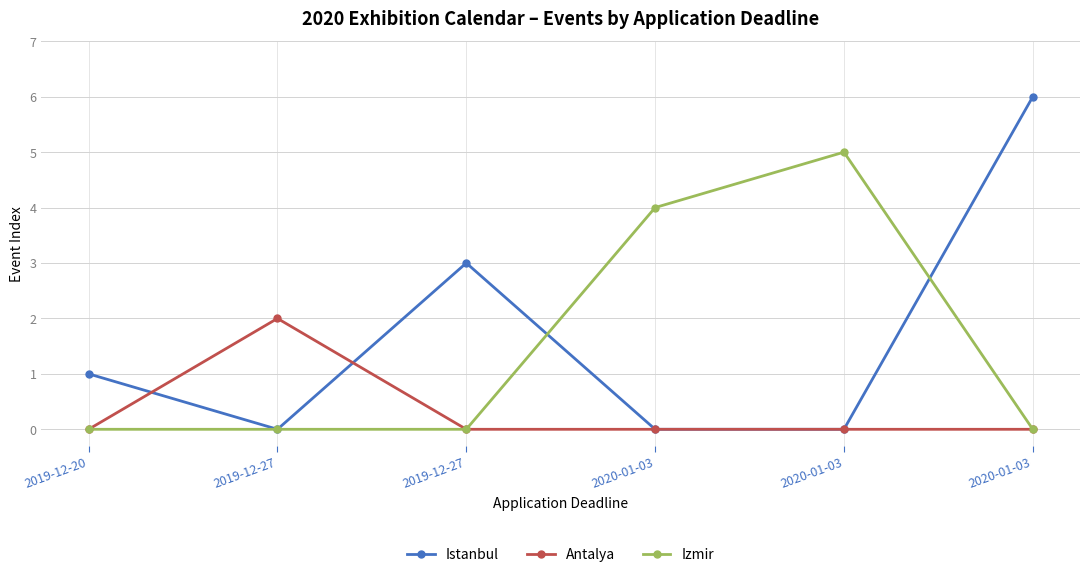

Reading left to right, what are all the values shown in this chart?

Istanbul: 2019-12-20=1	2019-12-27=0	2019-12-27=3	2020-01-03=0	2020-01-03=0	2020-01-03=6
Antalya: 2019-12-20=0	2019-12-27=2	2019-12-27=0	2020-01-03=0	2020-01-03=0	2020-01-03=0
Izmir: 2019-12-20=0	2019-12-27=0	2019-12-27=0	2020-01-03=4	2020-01-03=5	2020-01-03=0